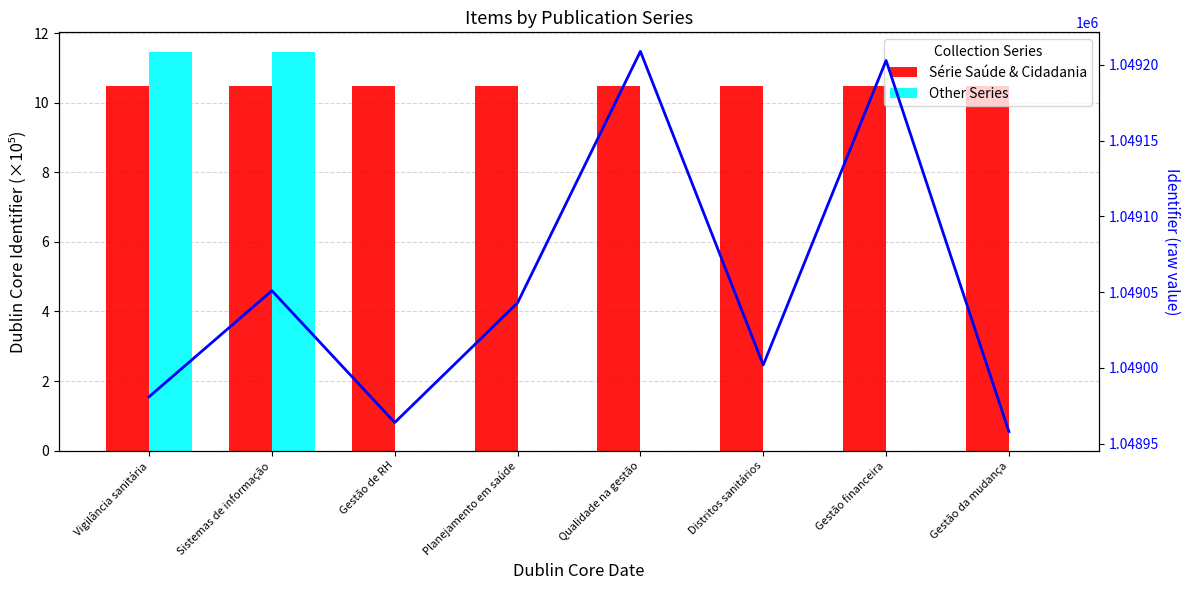

How many Série Saúde & Cidadania values are between 10 and 11?

8